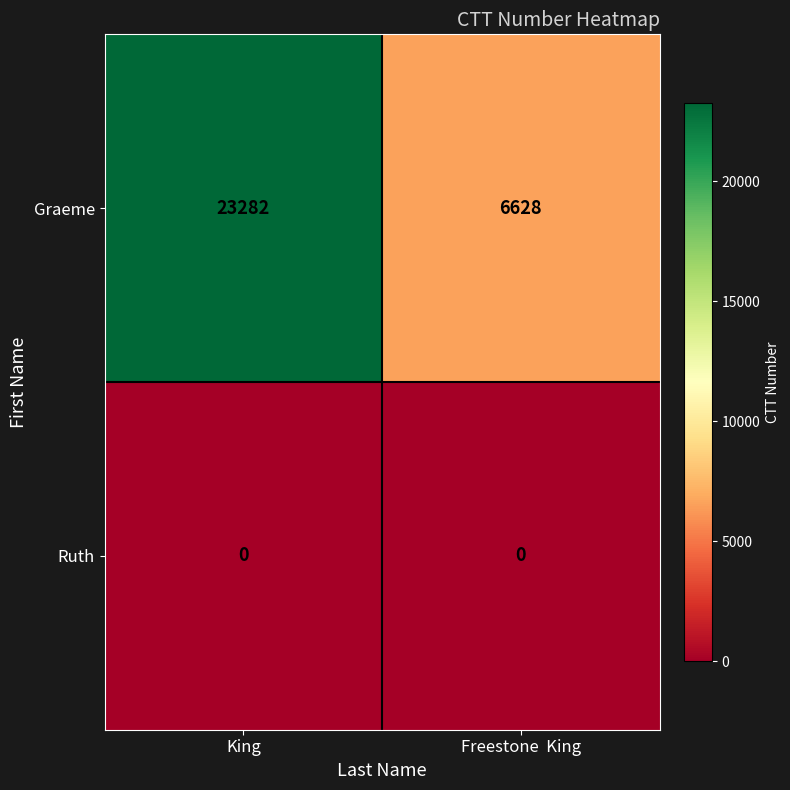

The Graeme series shows 6628 at Freestone  King. True or false?

True